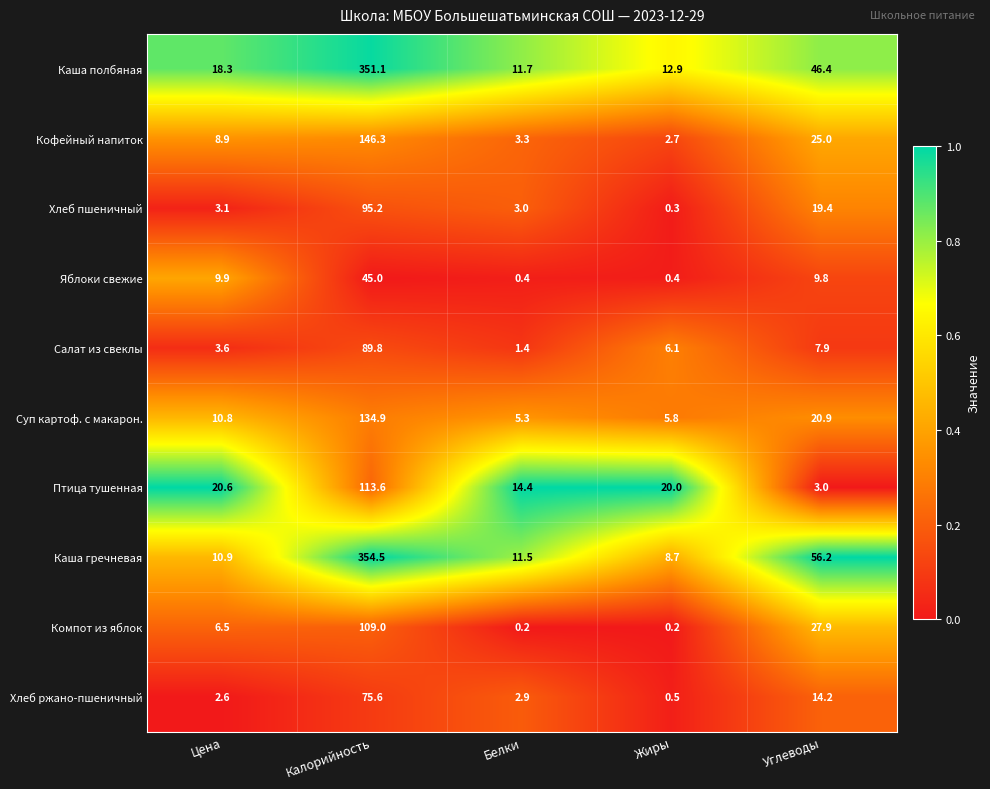

At which category is the sum across all series the highest?

Калорийность